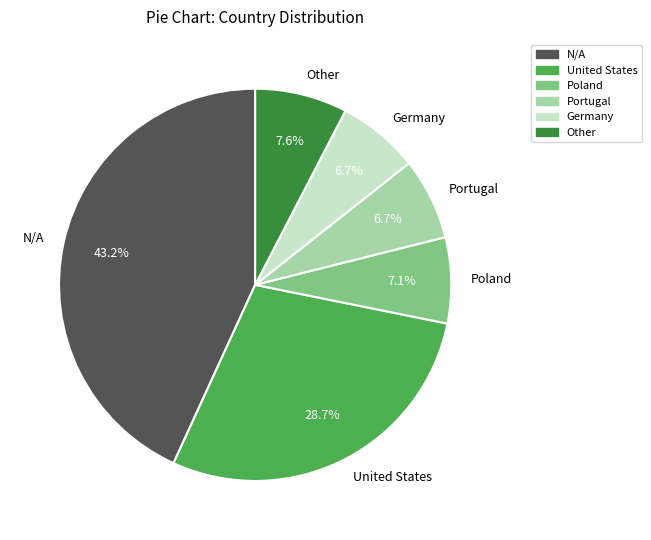

Does any single category account for the majority?

No